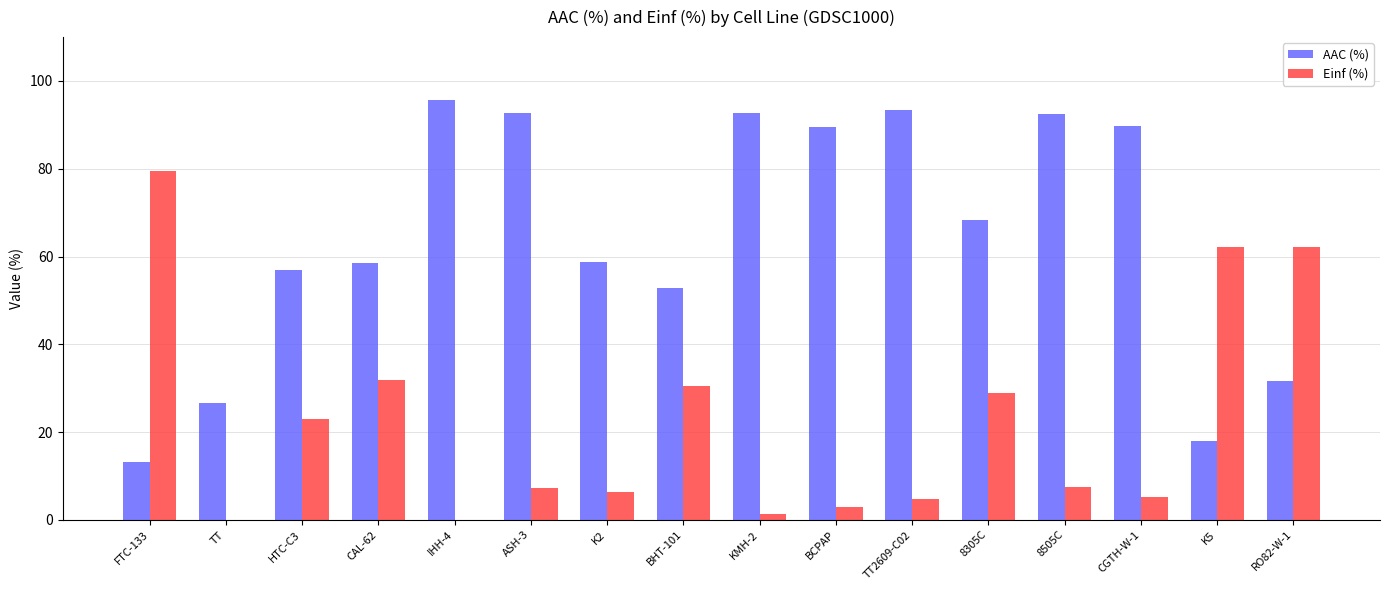

Count the number of data series in this chart.

2